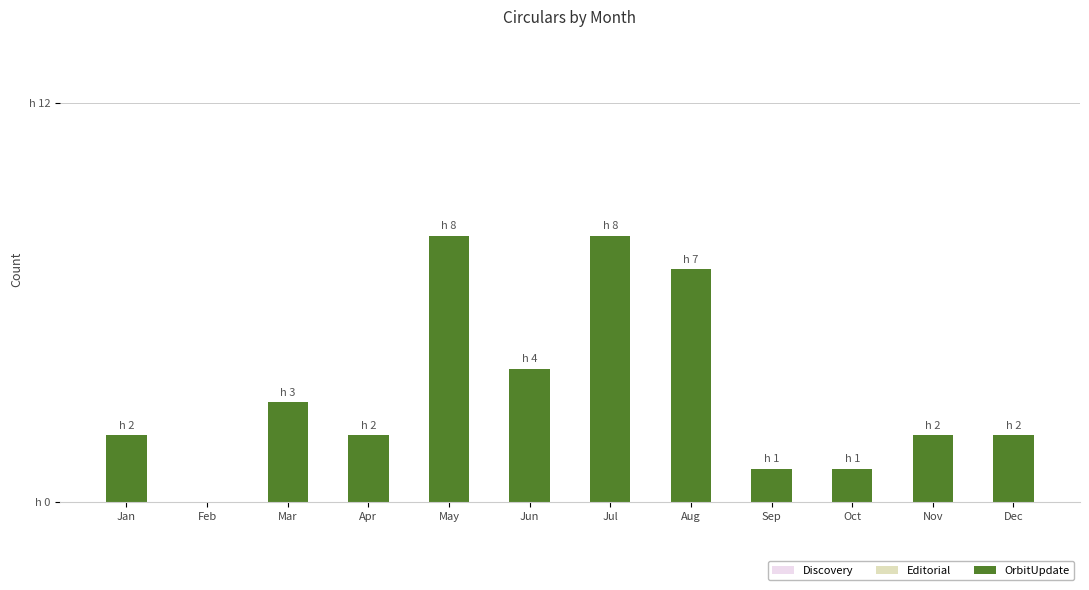

Which has a higher value, Feb or Jul?

Jul